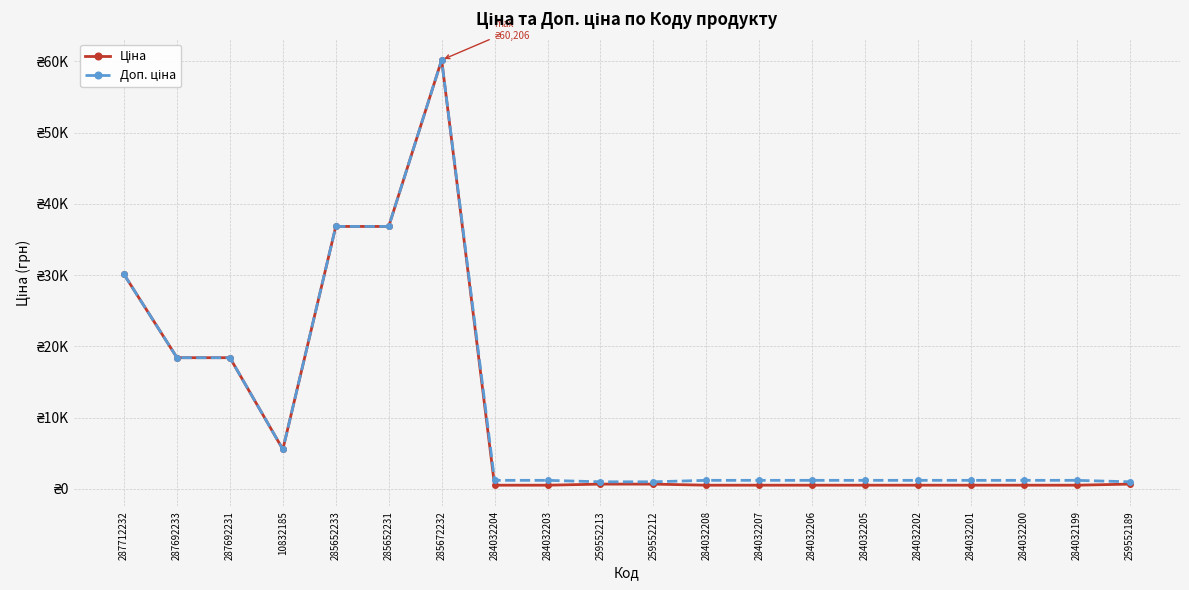

What is the label of the 6th point from the right?

284032205